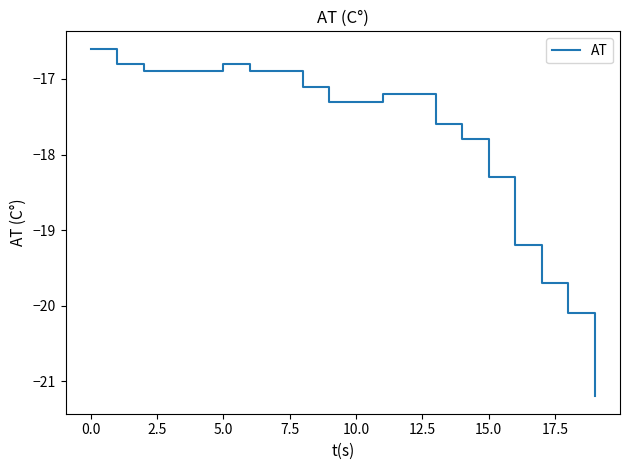

What is the minimum value shown in the chart?

-21.2